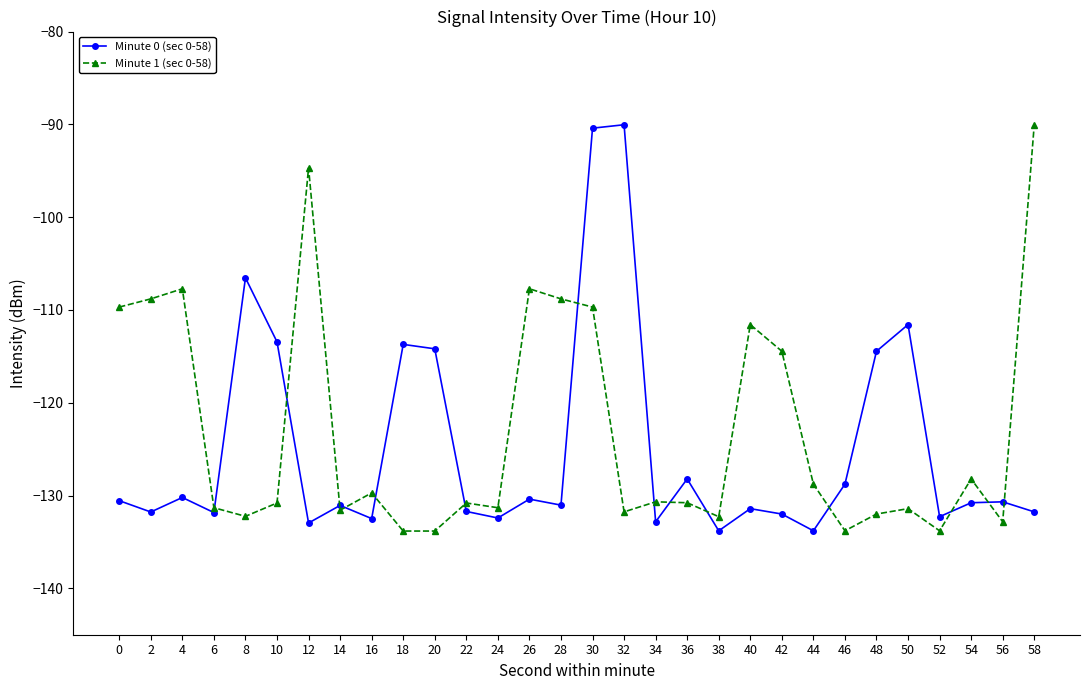

At which category is the sum across all series the highest?

30